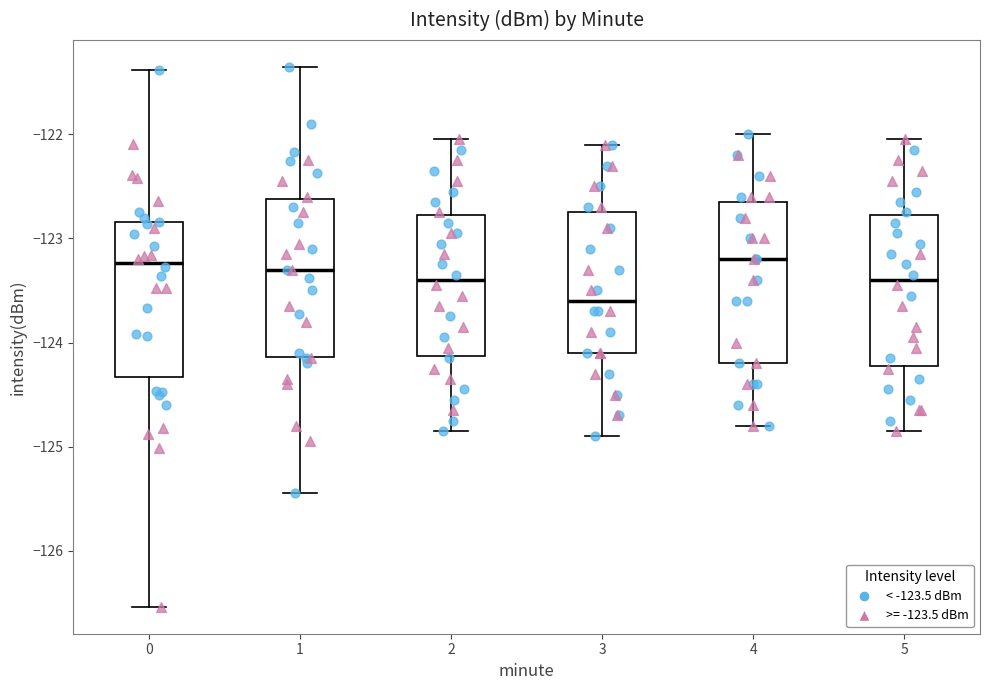

Reading left to right, read every box against the y-axis: the position of its median line, the range the box covers, and the ends of its whiskers. The values are not printed on the chart, so give them approximately, as read against the axis.

0: median -123.2, box -124.3 to -122.8, whiskers -126.5 to -121.4
1: median -123.3, box -124.1 to -122.6, whiskers -125.4 to -121.4
2: median -123.4, box -124.1 to -122.8, whiskers -124.8 to -122.0
3: median -123.6, box -124.1 to -122.7, whiskers -124.9 to -122.1
4: median -123.2, box -124.2 to -122.6, whiskers -124.8 to -122.0
5: median -123.4, box -124.2 to -122.8, whiskers -124.8 to -122.0